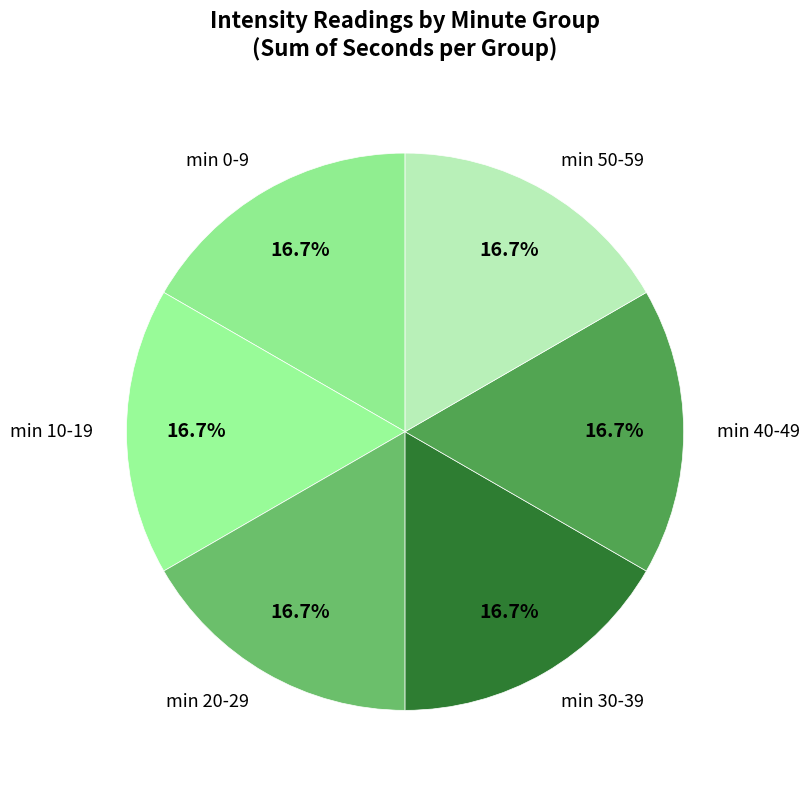

Is there any slice that represents more than half of the pie?

No